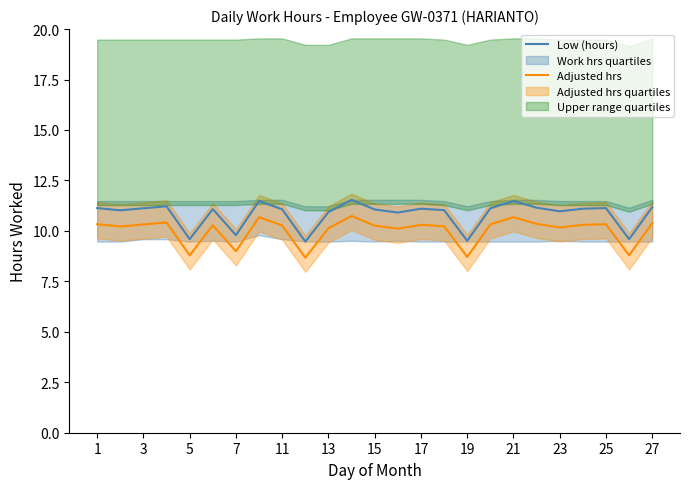

True or false: Adjusted hrs and Low (hours) cross at least once.

False